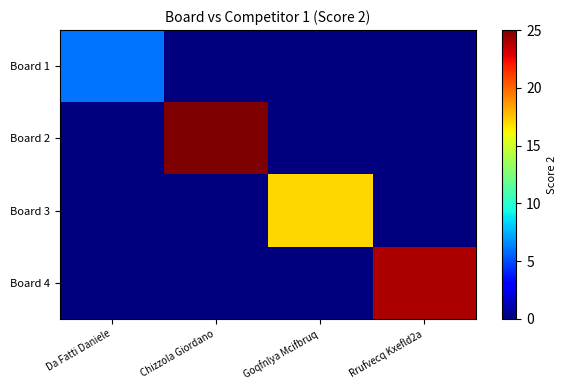

Which category has the lowest value across all series?

Chizzola Giordano